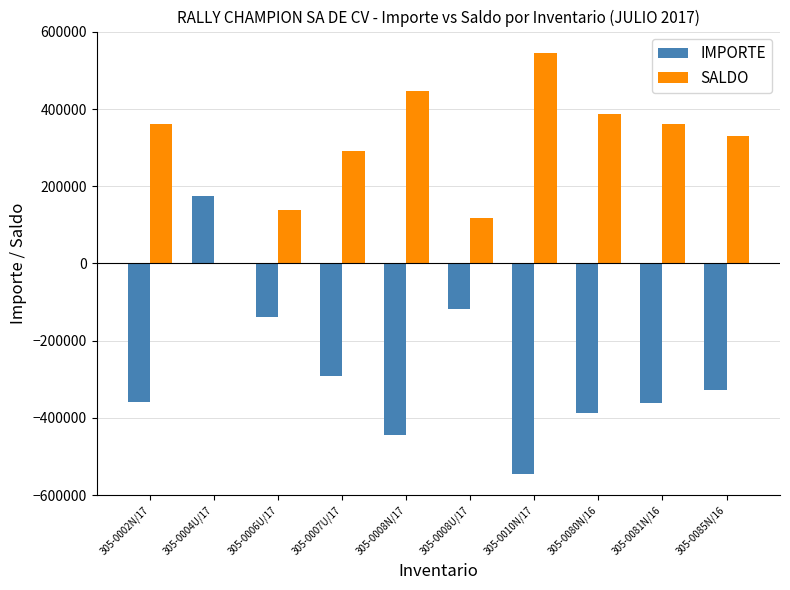

Is it true that SALDO equals 0.0 at 305-0004U/17?

True